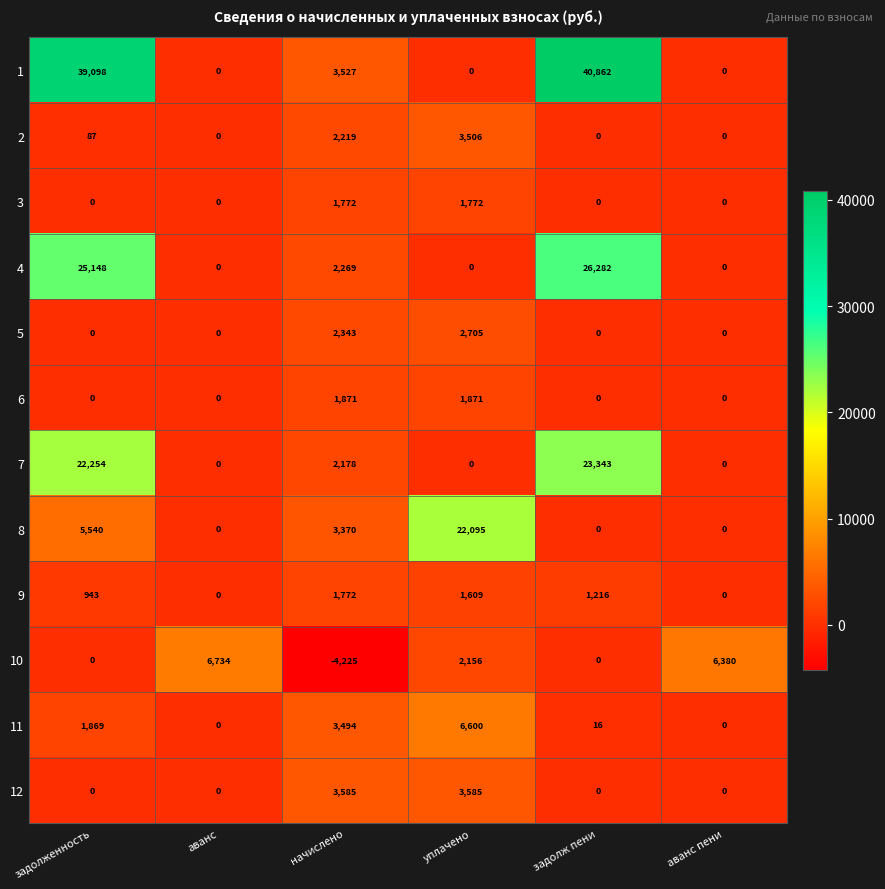

How many distinct data groups are displayed?

12